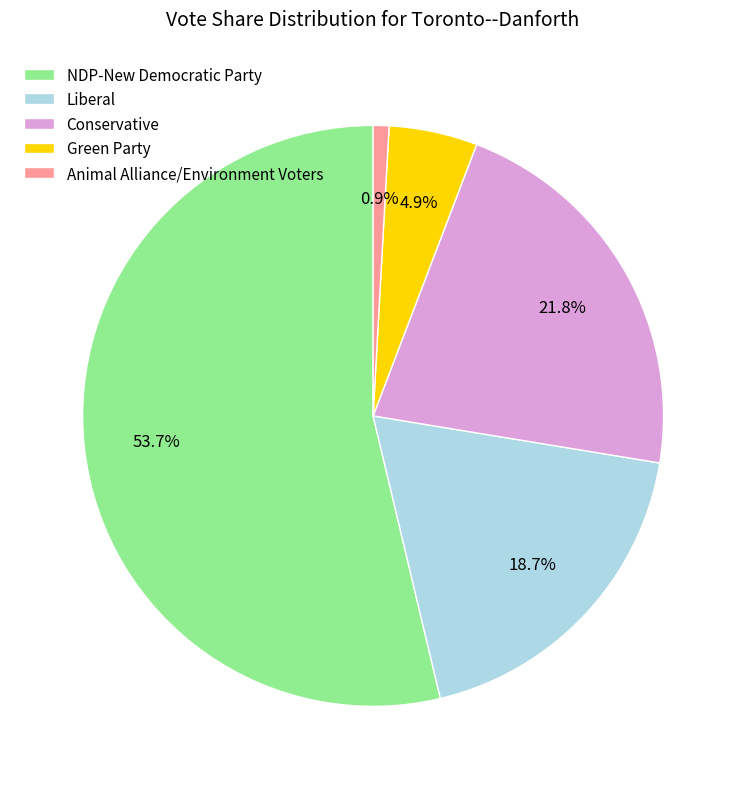

Is NDP-New Democratic Party the majority of the pie?

Yes